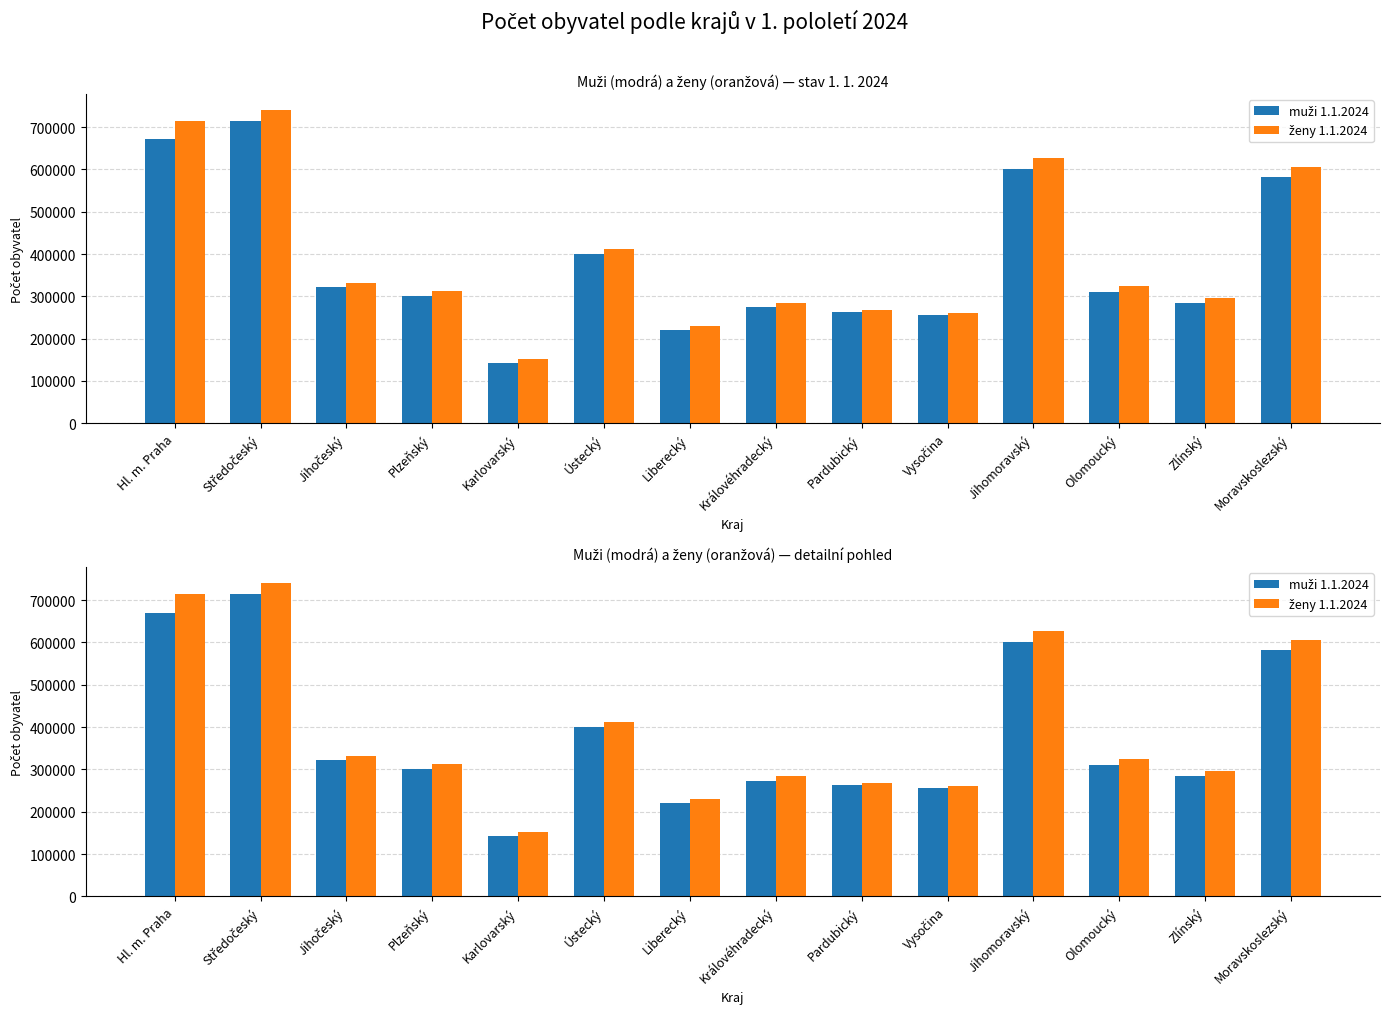

List the series in order of their peak value, lowest first.

muži 1.1.2024, ženy 1.1.2024